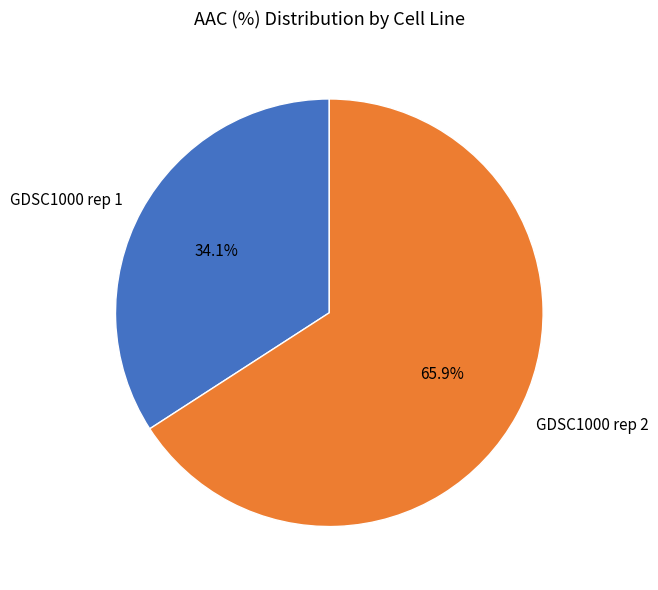

How many slices are in this pie chart?

2